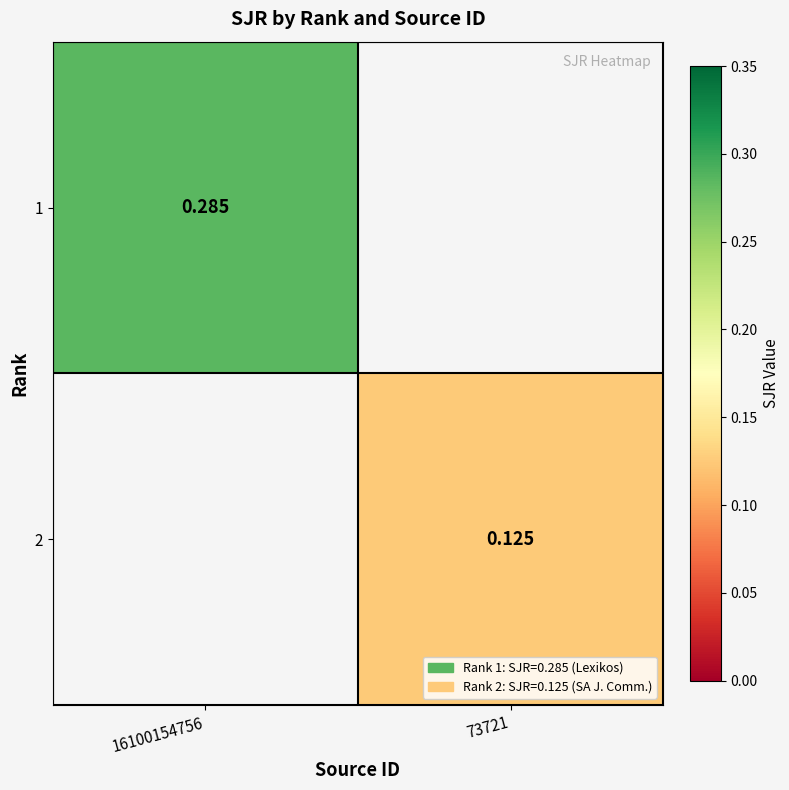

Count the number of data series in this chart.

2